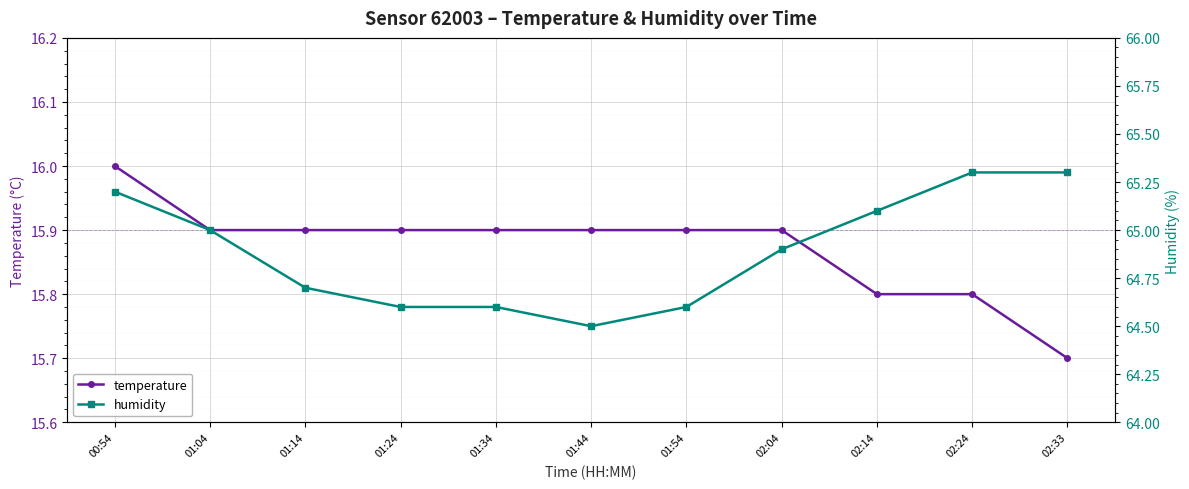

What is the difference between the highest and lowest values at 02:33?

49.6